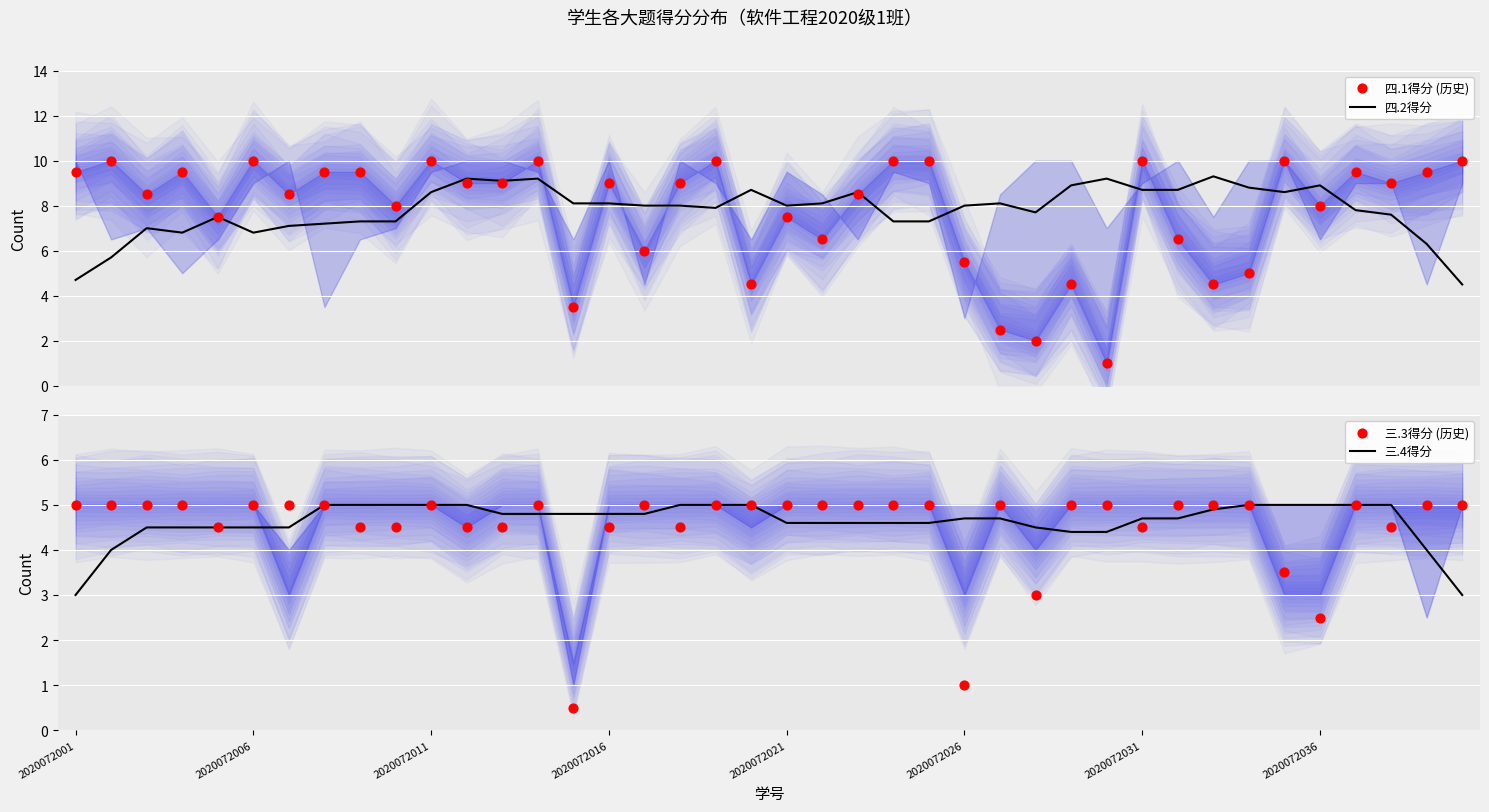

Which series reaches the maximum Y coordinate?

四.1得分 (历史)